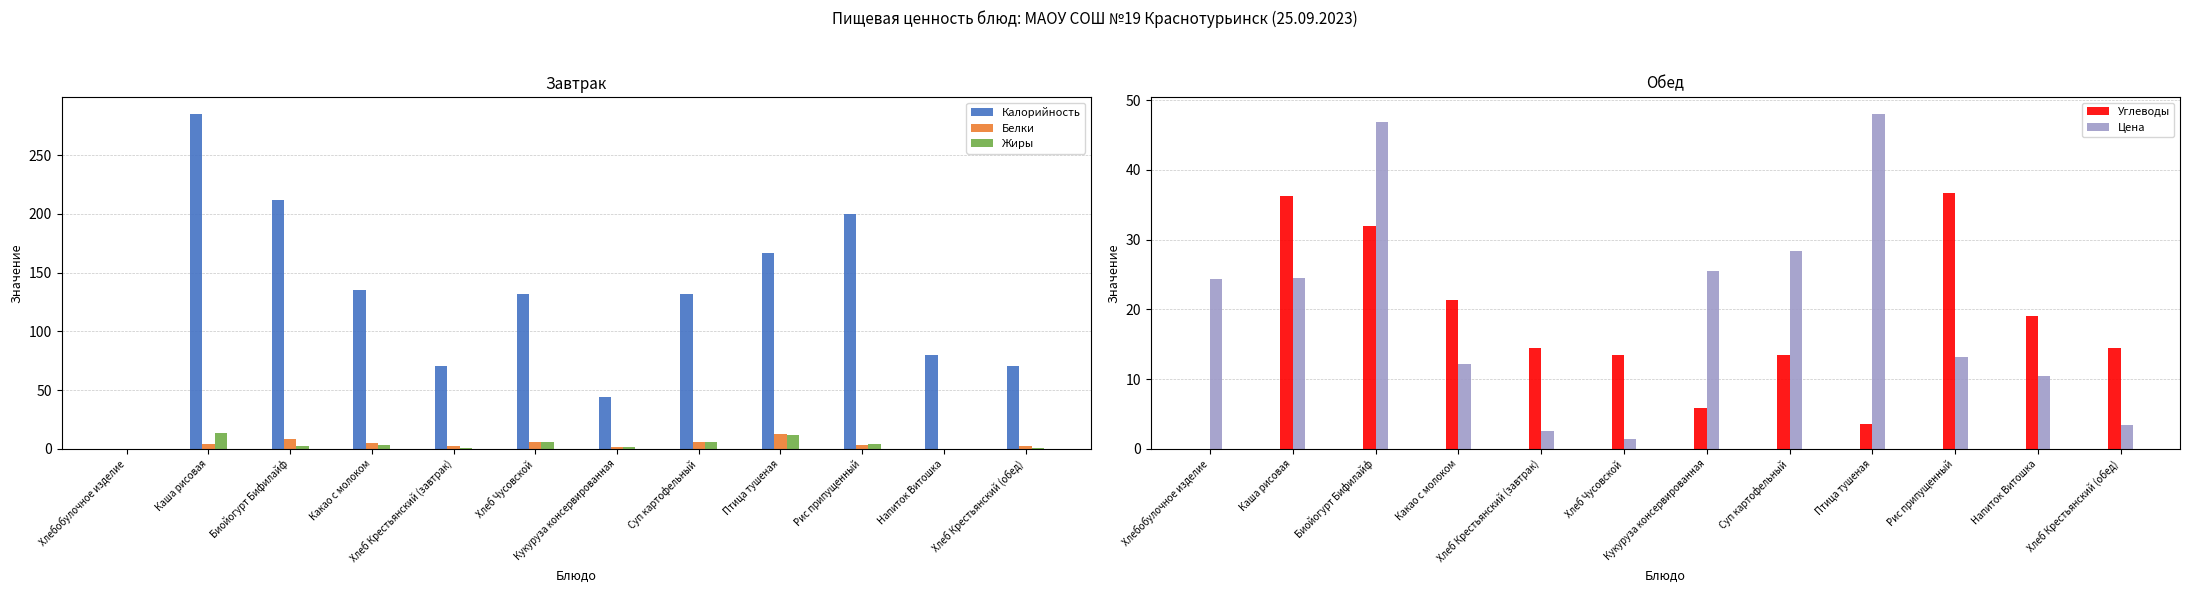

The value of Цена at Хлеб Крестьянский (обед) is 1.6. True or false?

False